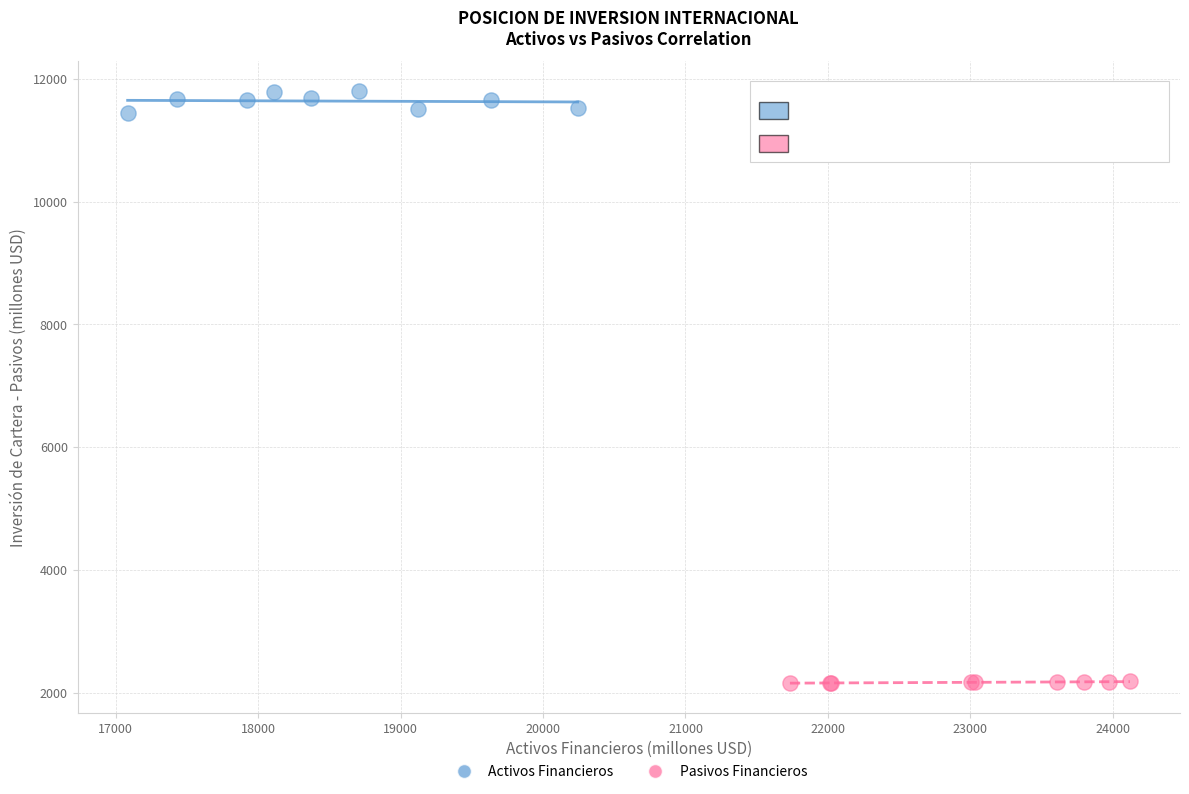

Which series reaches the minimum Y coordinate?

Pasivos Financieros